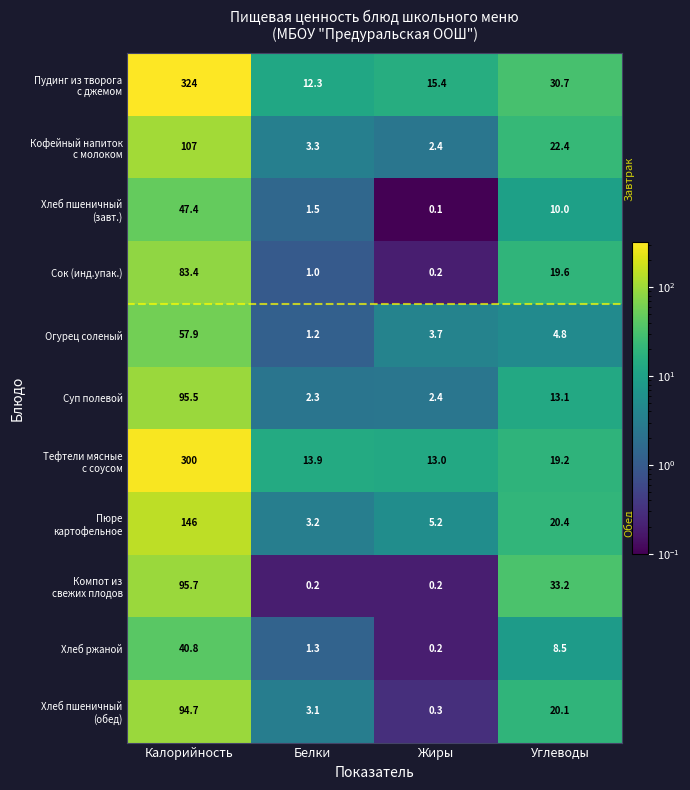

What is the greatest value displayed?

324.0